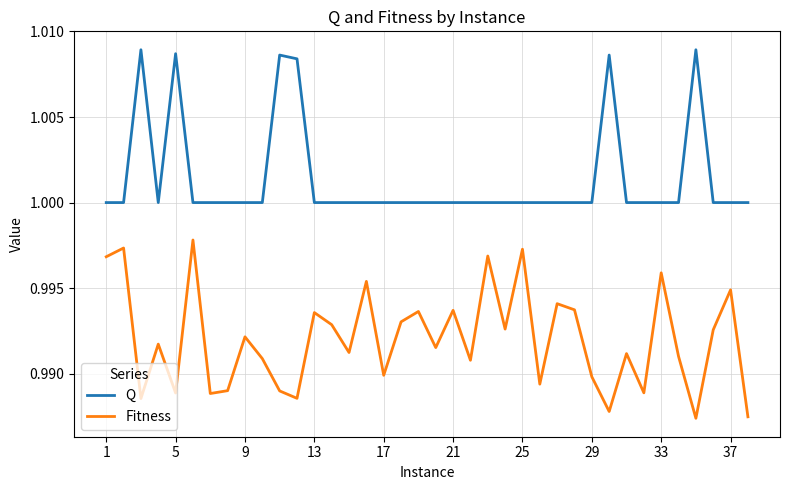

True or false: Fitness and Q intersect in this chart.

False